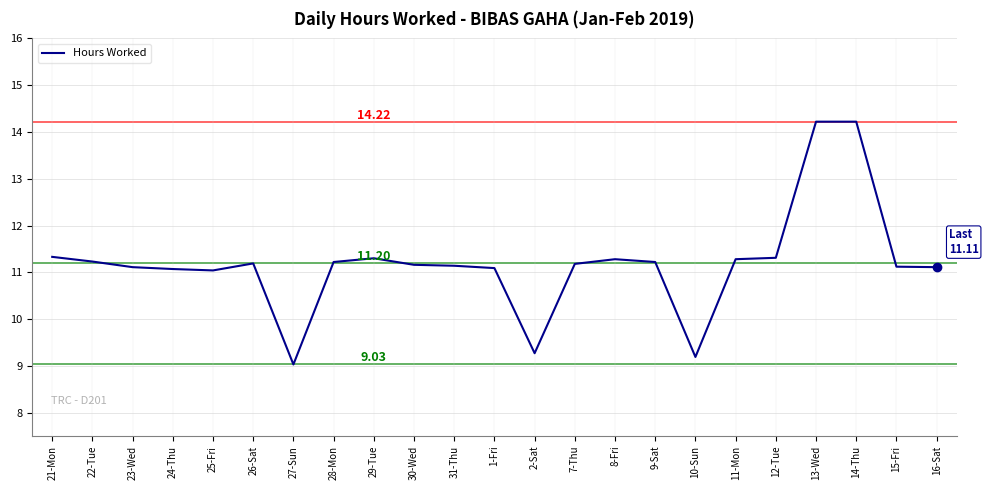

Approximately how many times larger is the value at 26-Sat compared to 13-Wed?

0.8